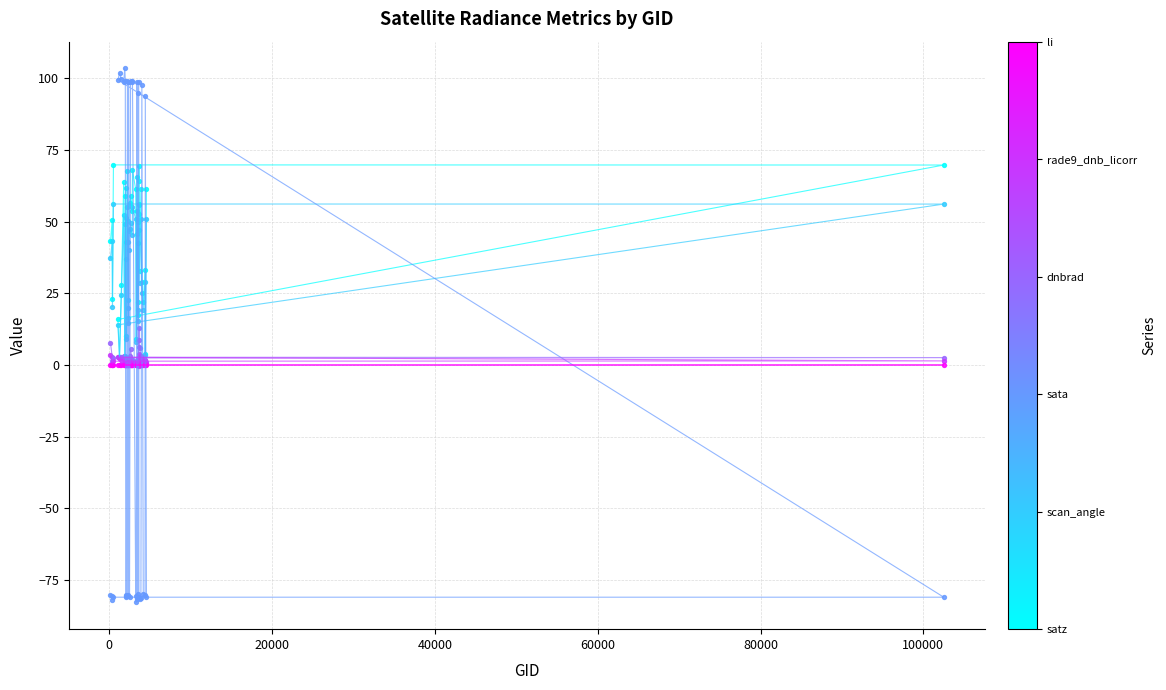

Which series reaches the maximum Y coordinate?

sata